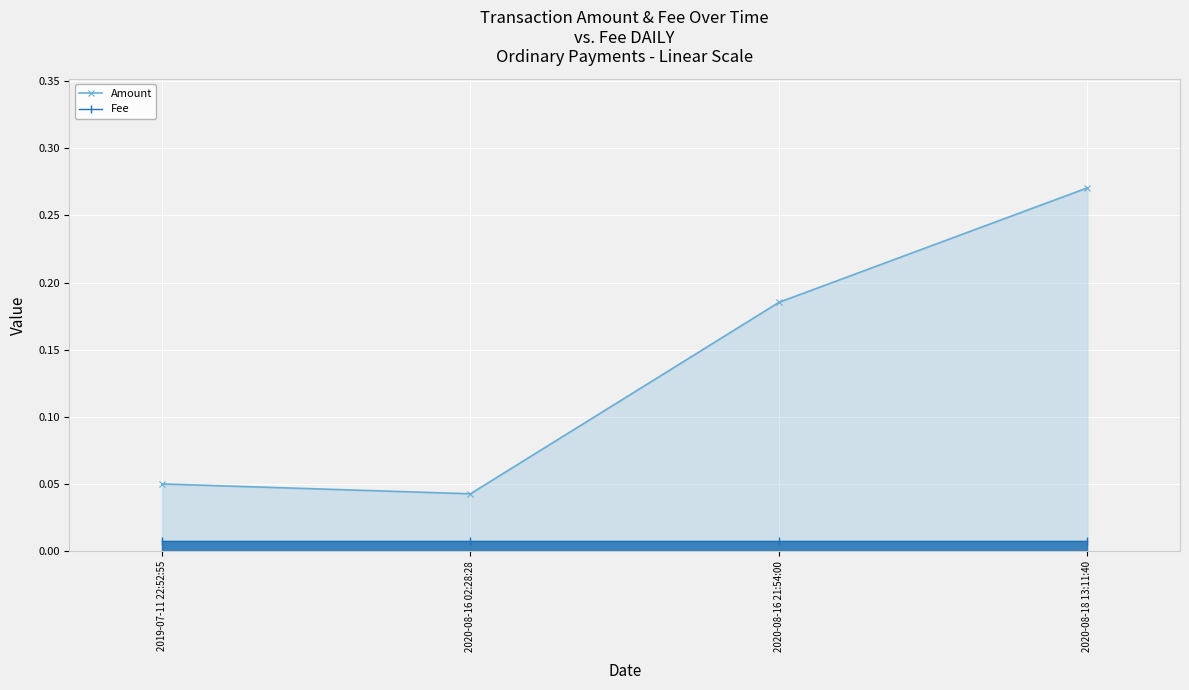

Is it true that Amount equals 0.5 at 2020-08-18 13:11:40?

False